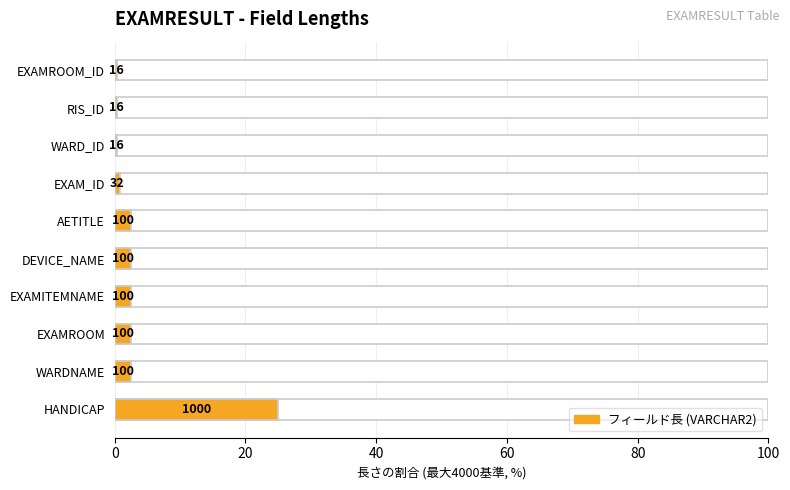

What is the change in value from EXAMROOM to WARD_ID?

-2.1